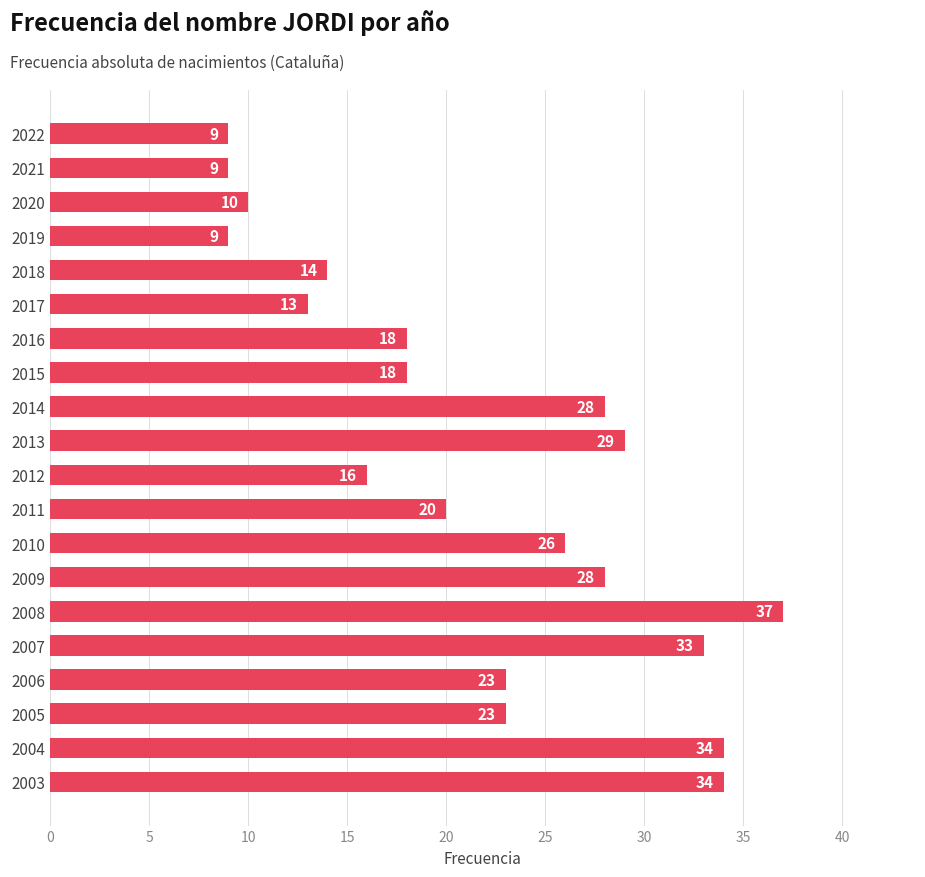

Read the value at 2013.

29